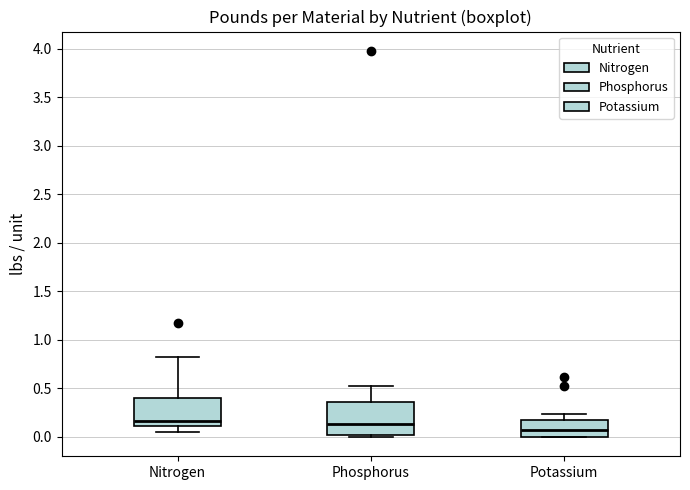

Reading left to right, transcribe this box plot: for each box, give where its median line is, the range the box spans, and where its two whiskers end, as read against the y-axis. The values are not printed on the chart, so give them approximately, as read against the axis.

Nitrogen: median 0.15, box 0.10 to 0.40, whiskers 0.05 to 0.80
Phosphorus: median 0.15, box 0.05 to 0.35, whiskers 0.00 to 0.50
Potassium: median 0.10, box 0.00 to 0.20, whiskers 0.00 to 0.25